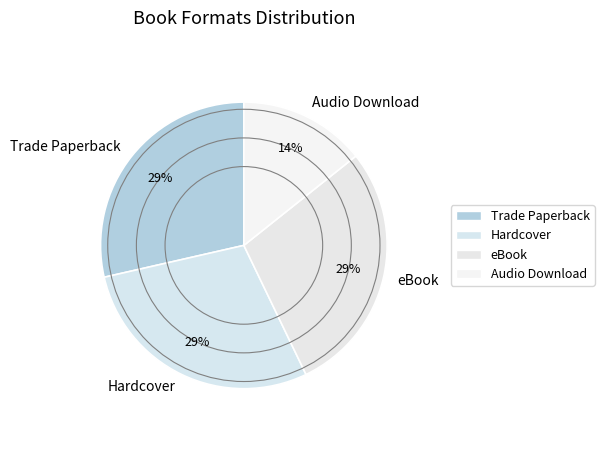

True or false: Hardcover accounts for 29% of the total.

True